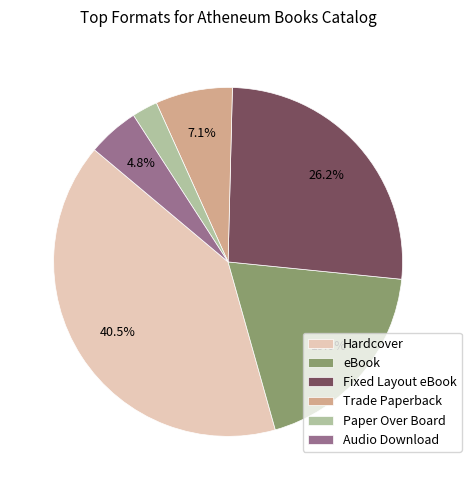

Is it true that eBook is 3% of the pie?

False